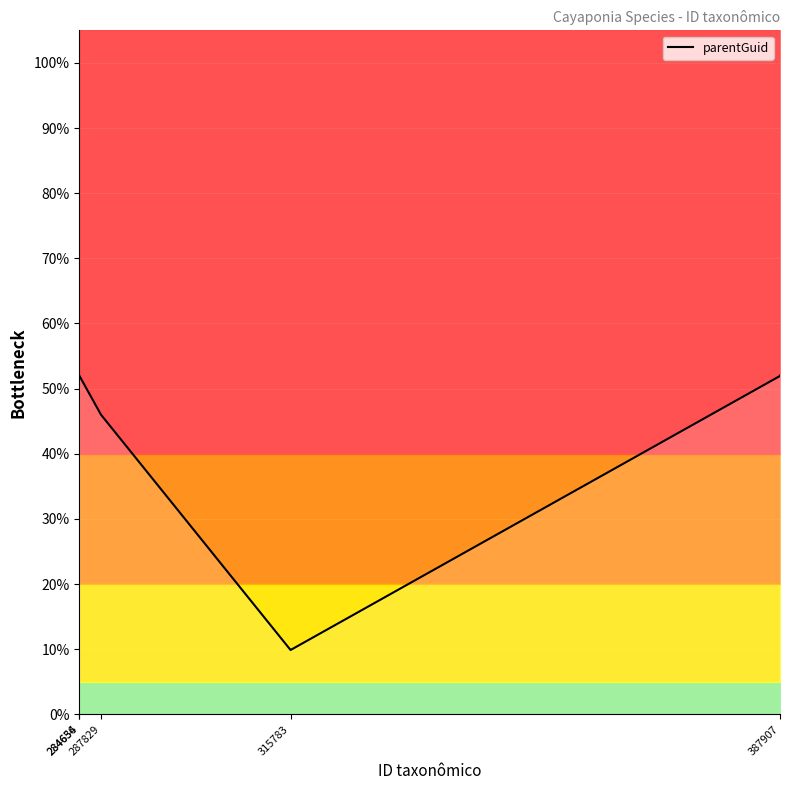

Is it true that the value at 13 is 90.3?

False